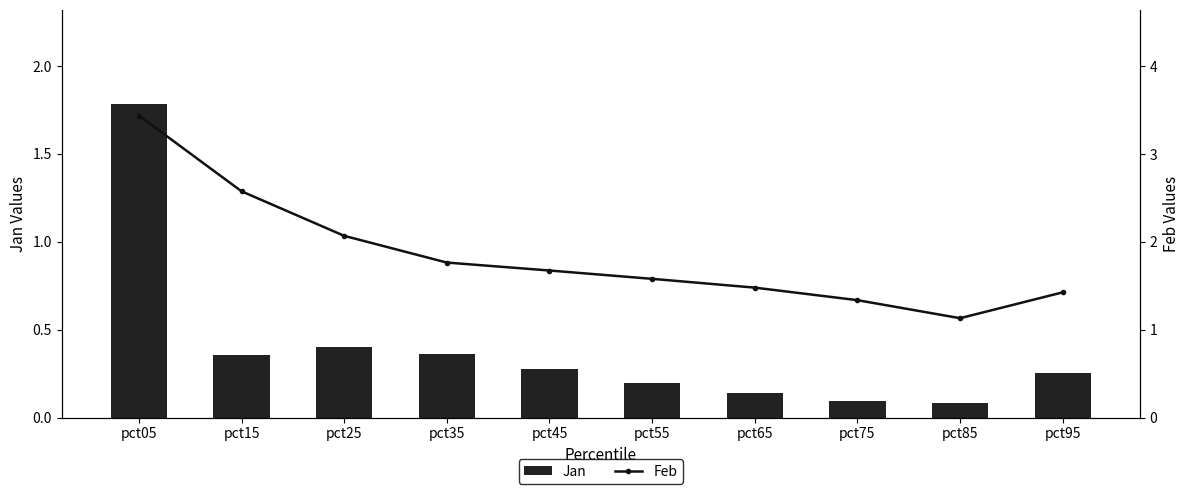

Which series has the largest range (max minus min)?

Feb (line)